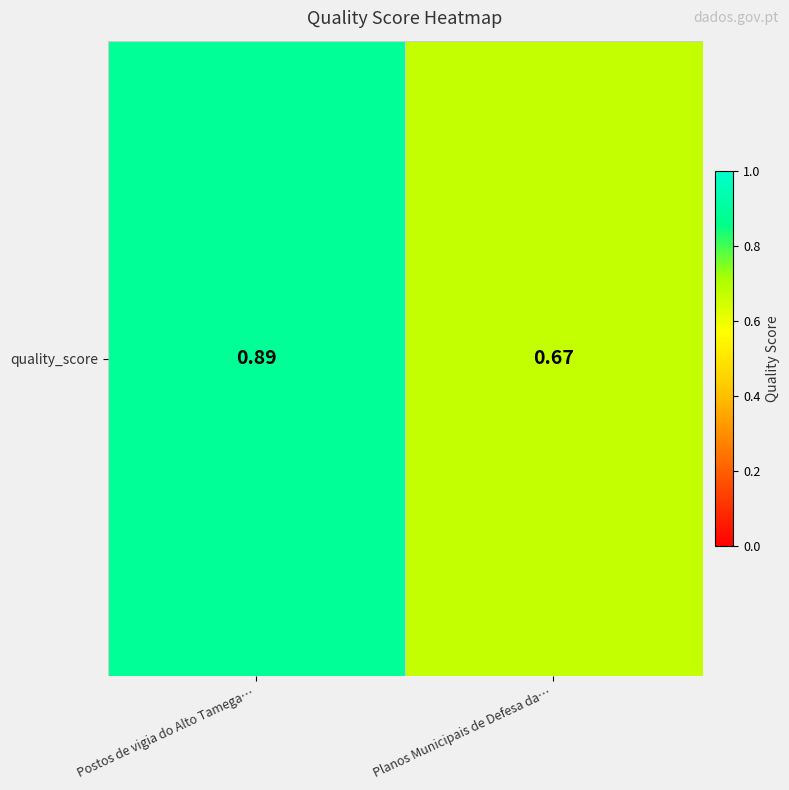

What is the smallest value displayed?

0.7